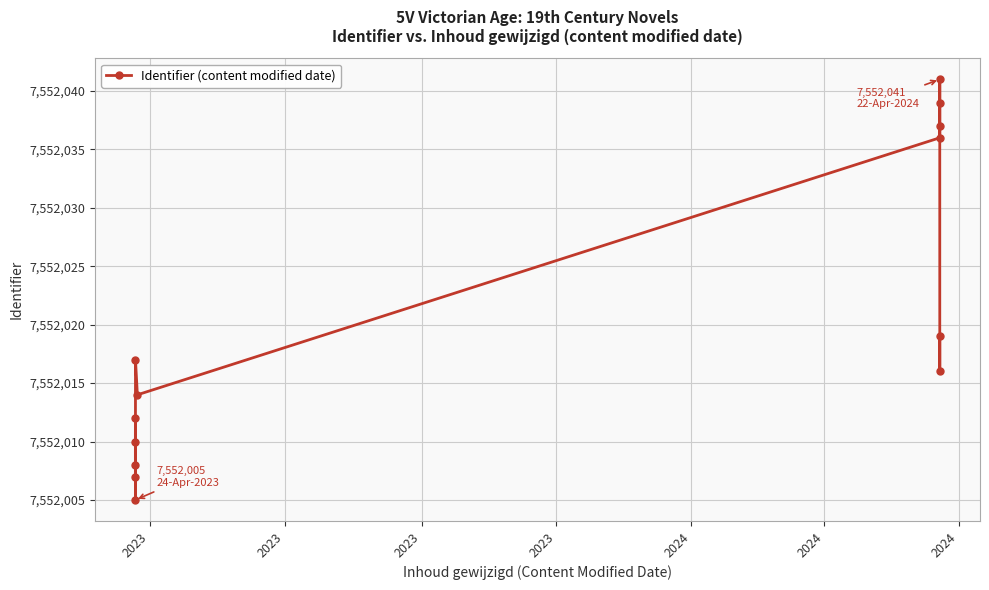

Read the value at 2023.

7552010